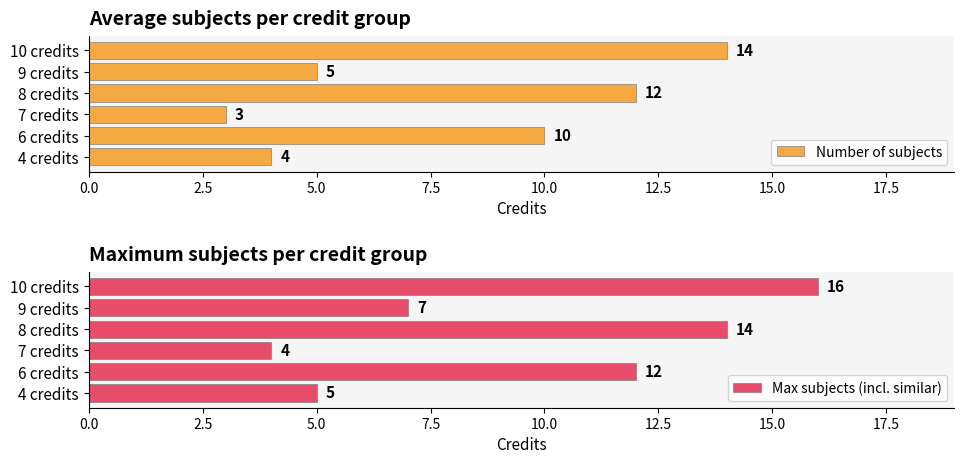

Reading left to right, what are all the values shown in this chart?

Number of subjects: 4	10	3	12	5	14
Max subjects (incl. similar): 5	12	4	14	7	16